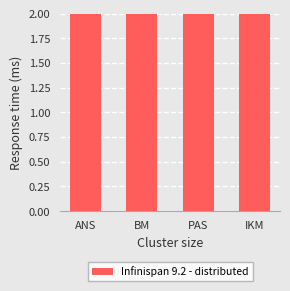

Rank the categories by value from lowest to highest.

PAS, IKM, ANS, BM